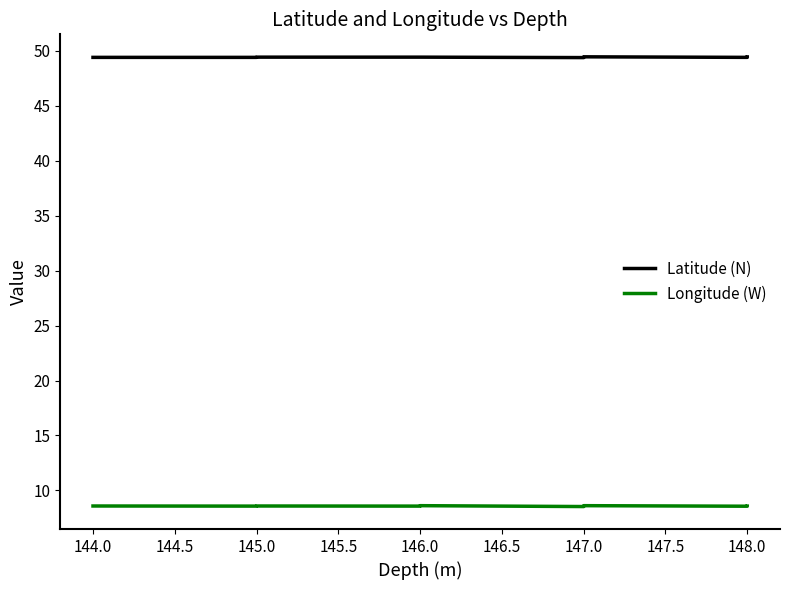

How many series are shown in this chart?

2